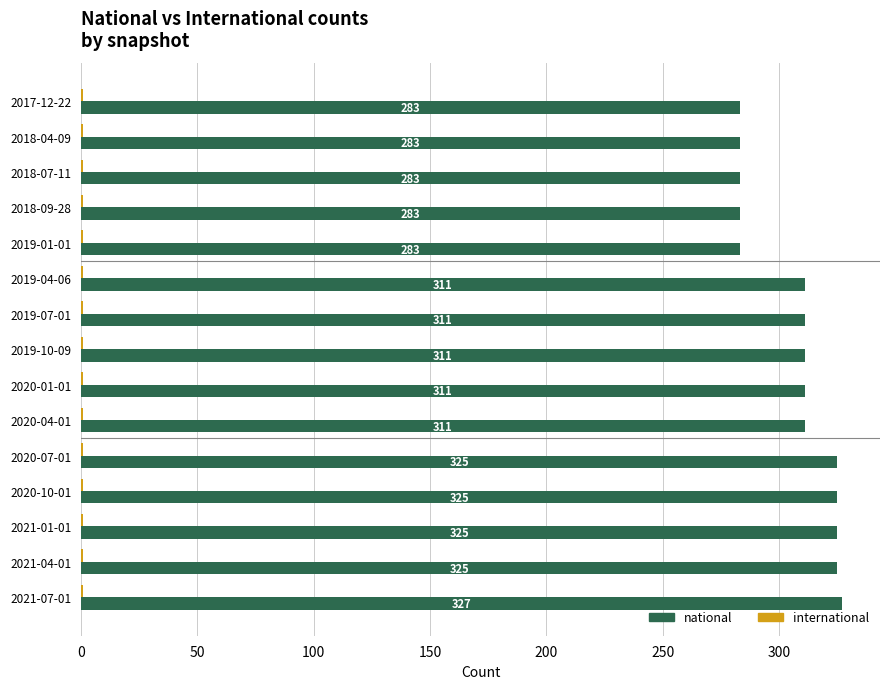

At which category is the sum across all series the highest?

2021-07-01